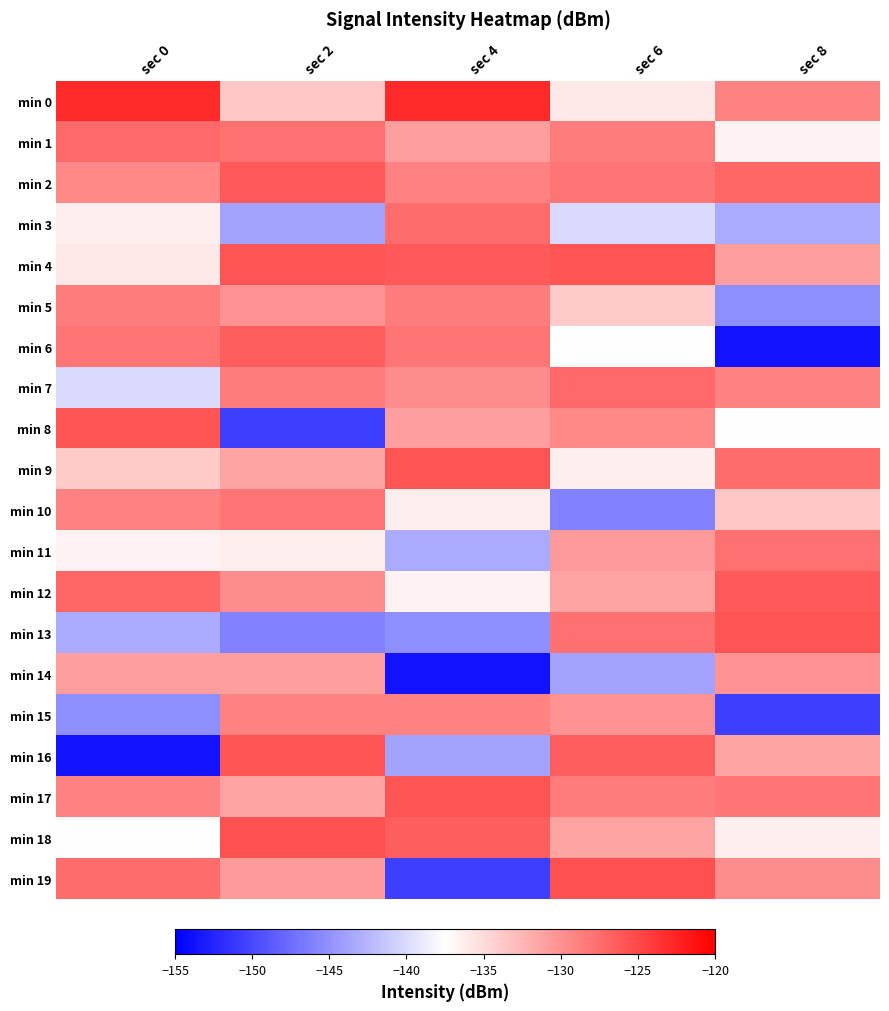

How many distinct data groups are displayed?

20